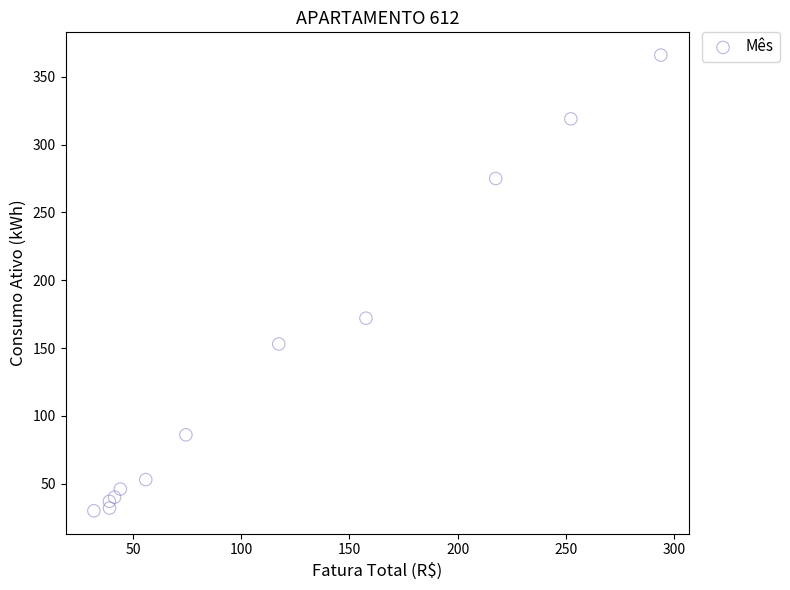

What Y value in the scatter plot is closest to 198?

172